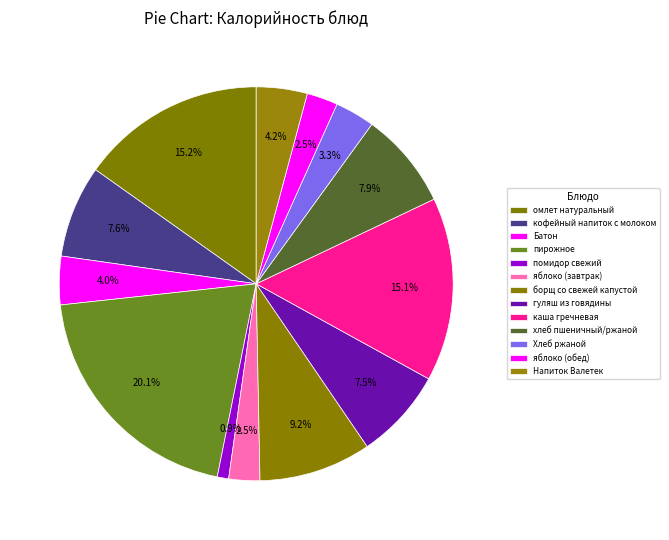

What percentage do гуляш из говядины and кофейный напиток с молоком together represent?

15.0%